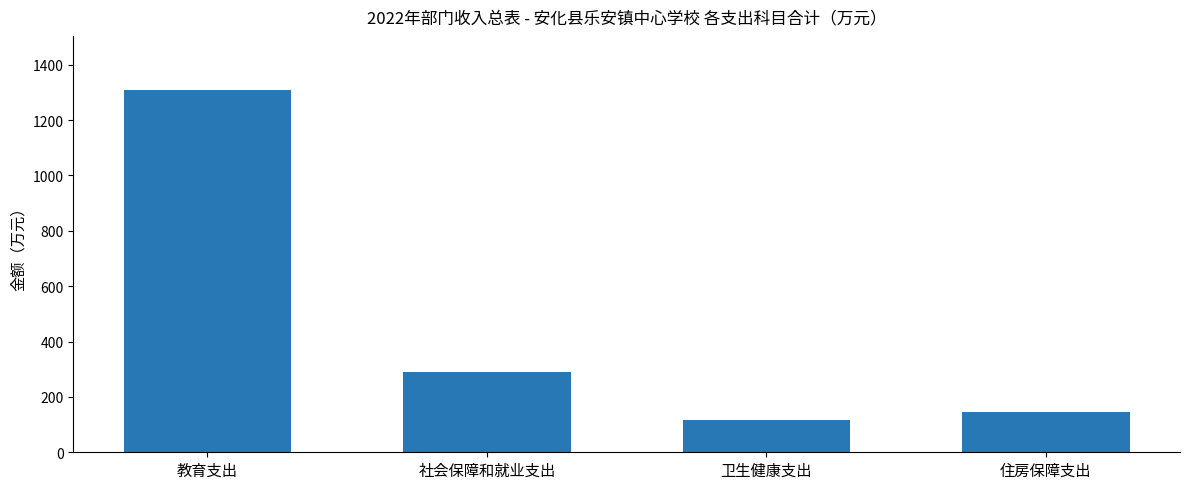

What is the ratio of the value at 社会保障和就业支出 to the value at 教育支出?

0.2